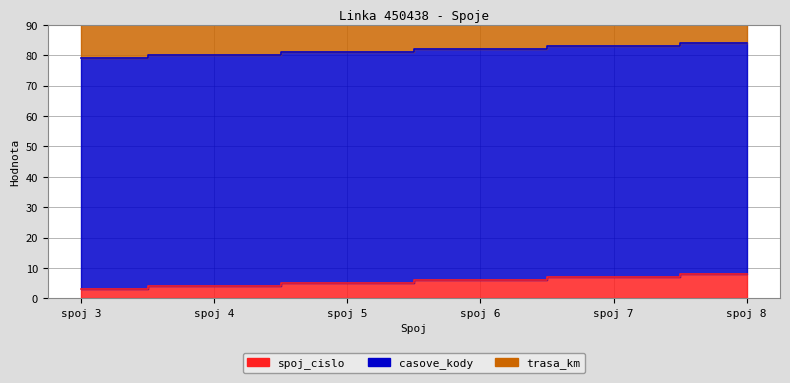

What is the value of the casove_kody point at the 5th from the left?

76